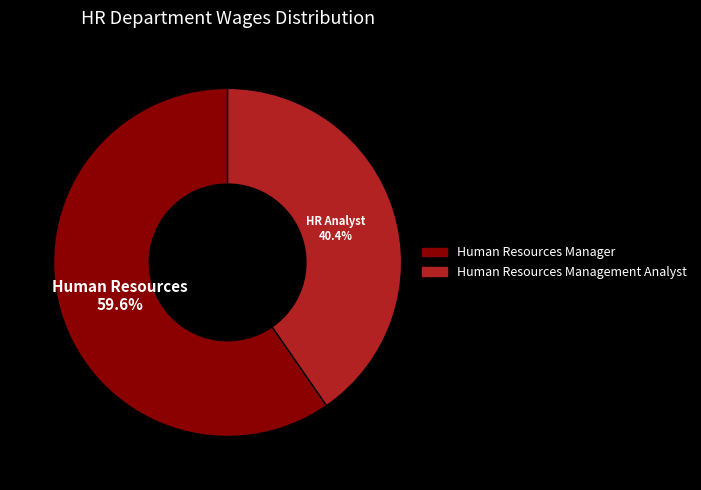

True or false: Human Resources Manager accounts for 60% of the total.

True